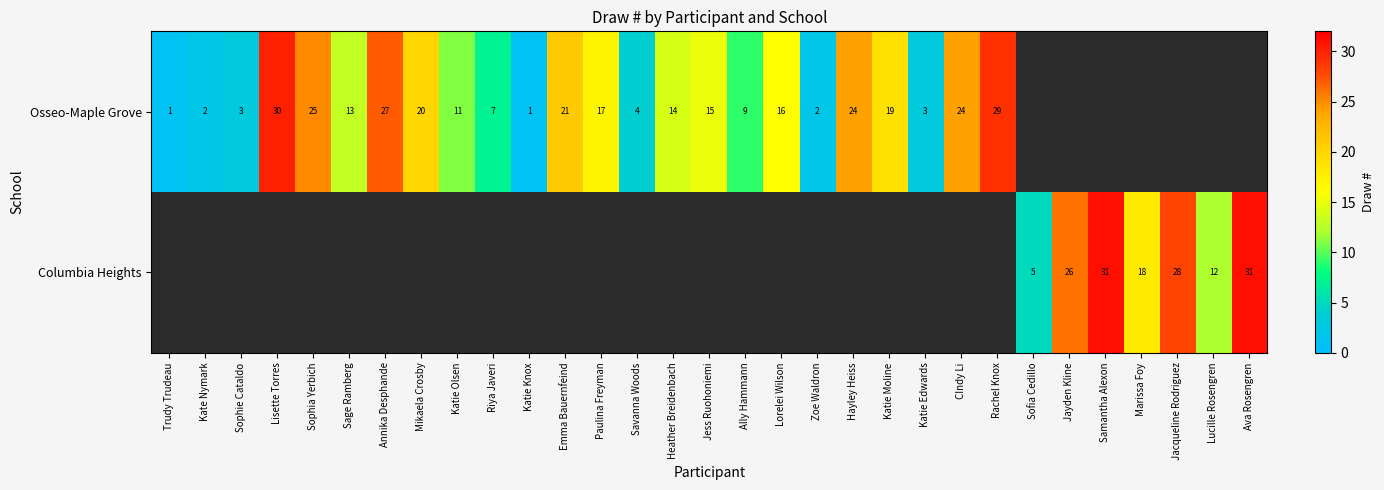

At how many categories does at least one series exceed 27?

5